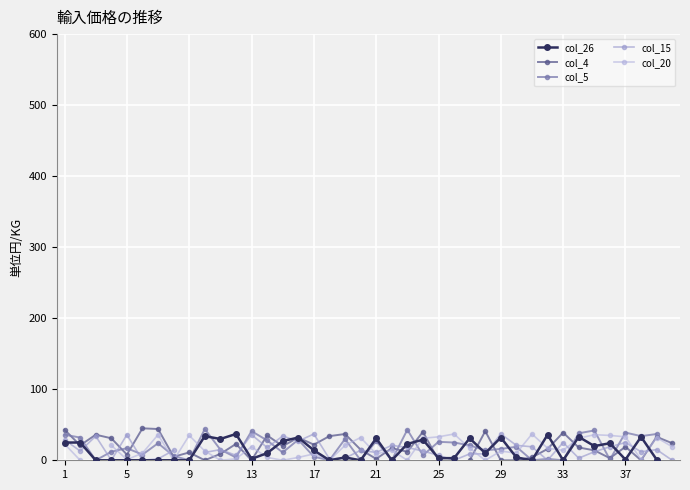

How many intersections are there between col_15 and col_4?

18